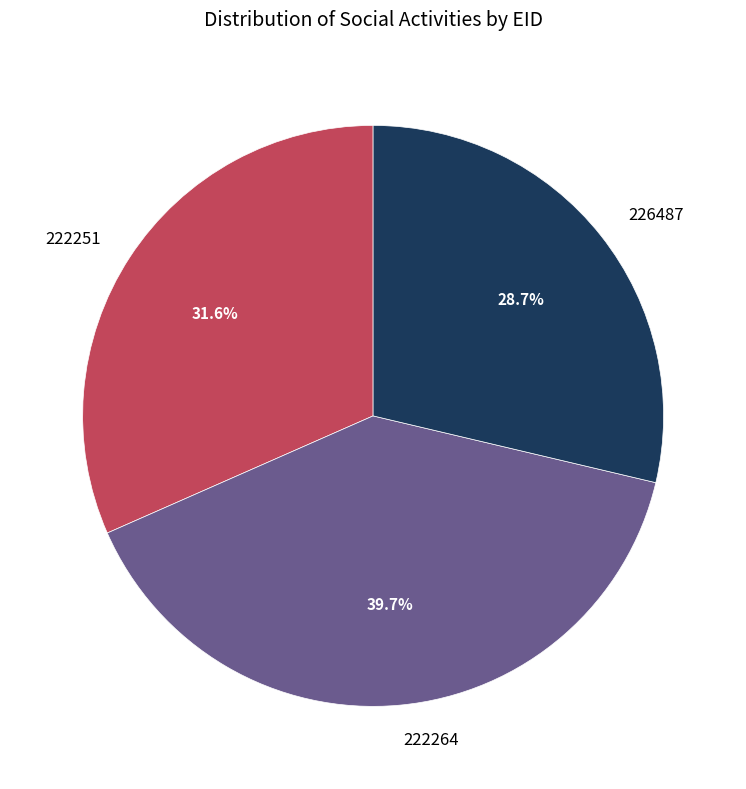

Is there a majority slice in this chart?

No